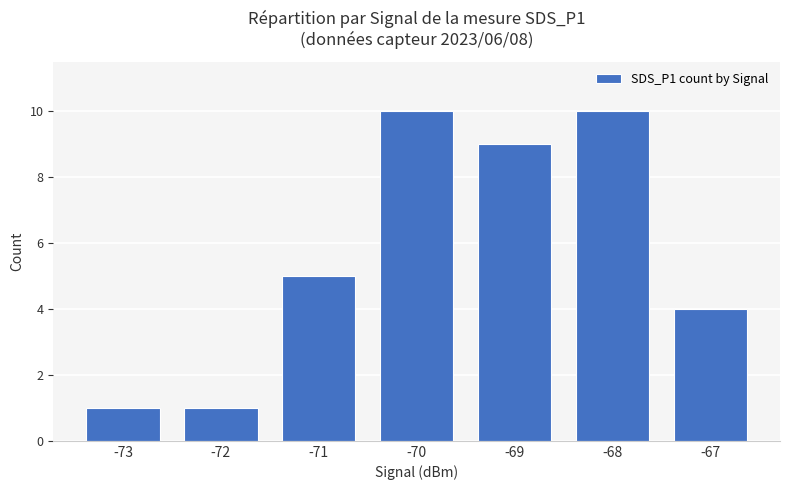

Between -68 and -67, which is larger?

-68